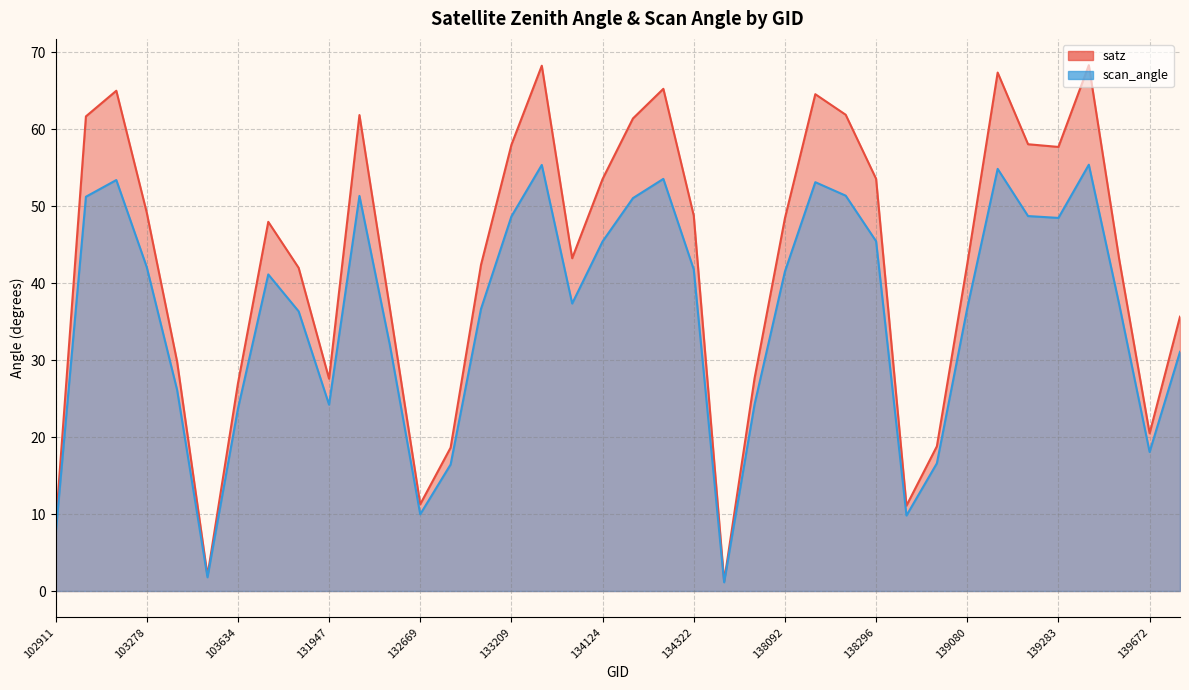

Which series changed the most between 104346 and 138092?

satz